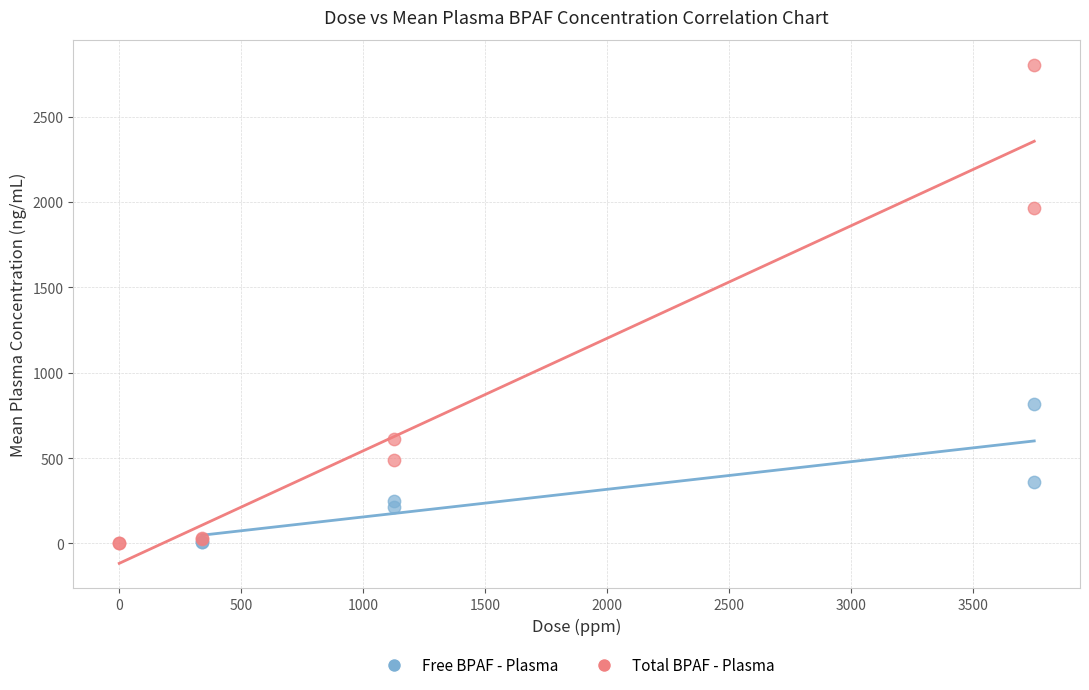

Which series has the widest spread of Y values?

Total BPAF - Plasma